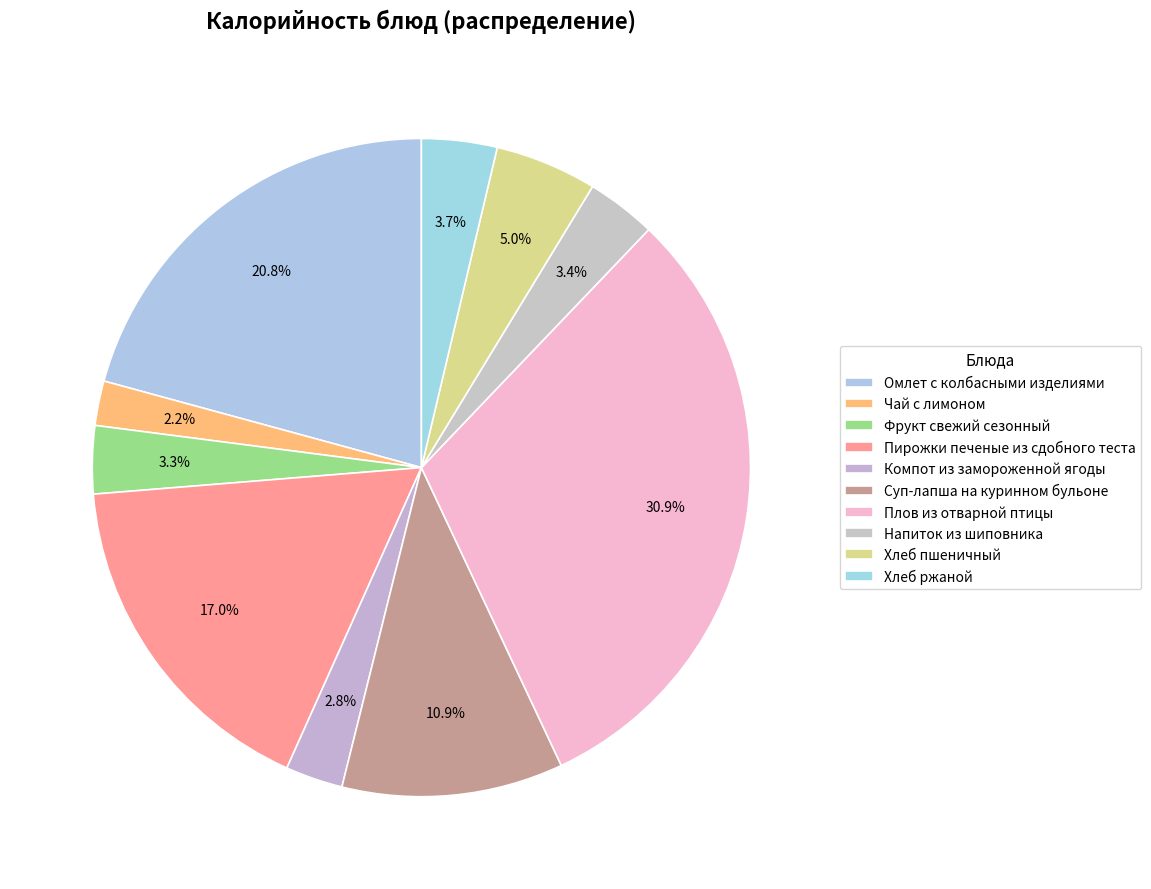

Is Чай с лимоном the majority of the pie?

No